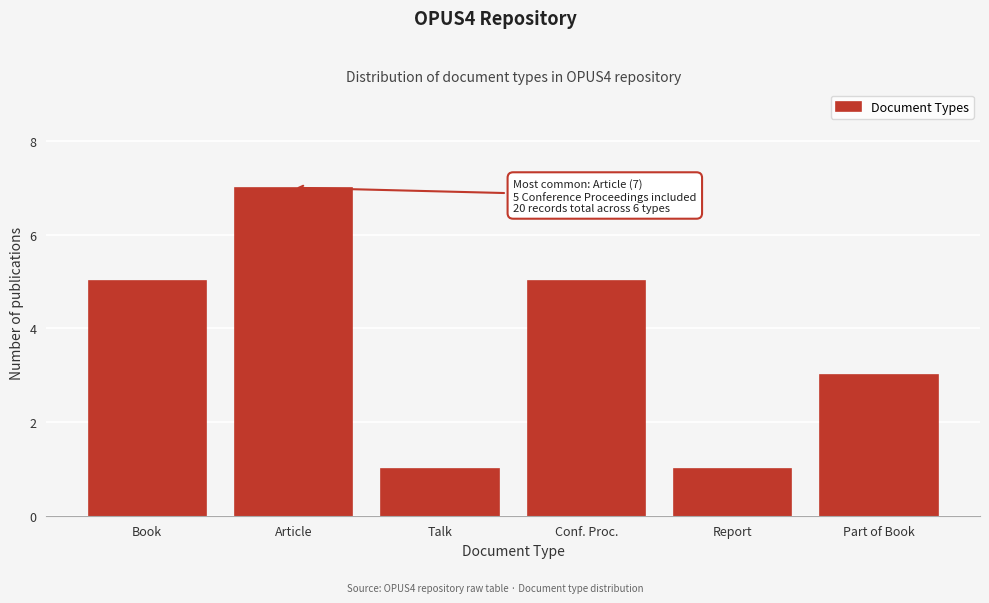

Reading left to right, what are all the values shown in this chart?

Book=5	Article=7	Talk=1	Conf. Proc.=5	Report=1	Part of Book=3